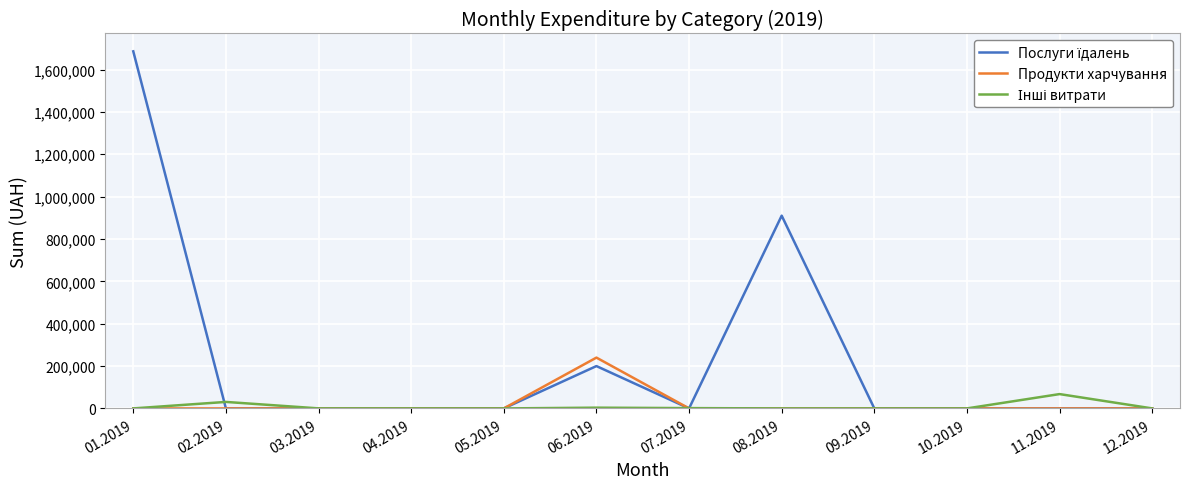

Which series changed the most between 04.2019 and 06.2019?

Продукти харчування